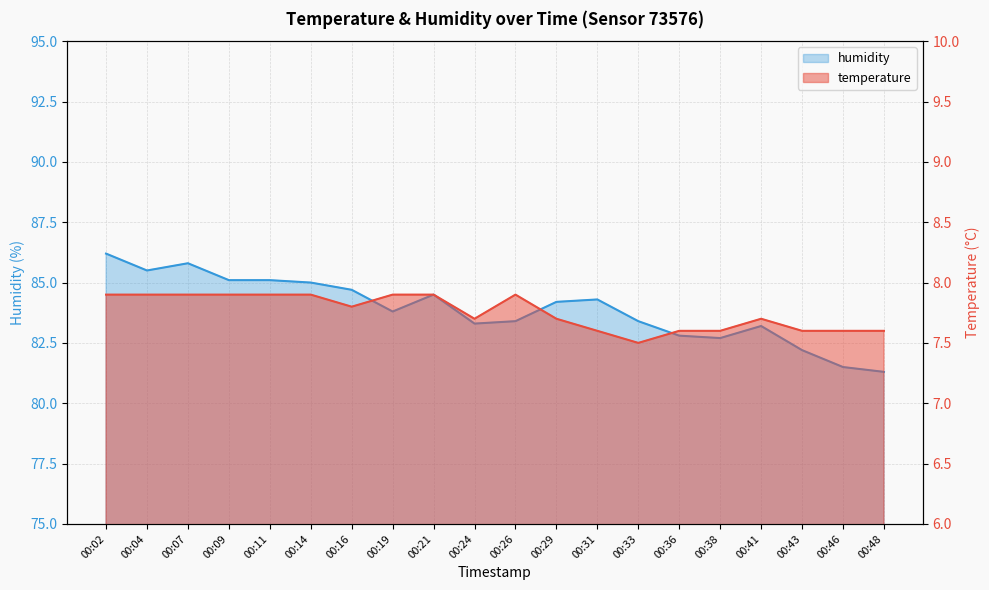

At which category does temperature reach its first local valley?

00:16